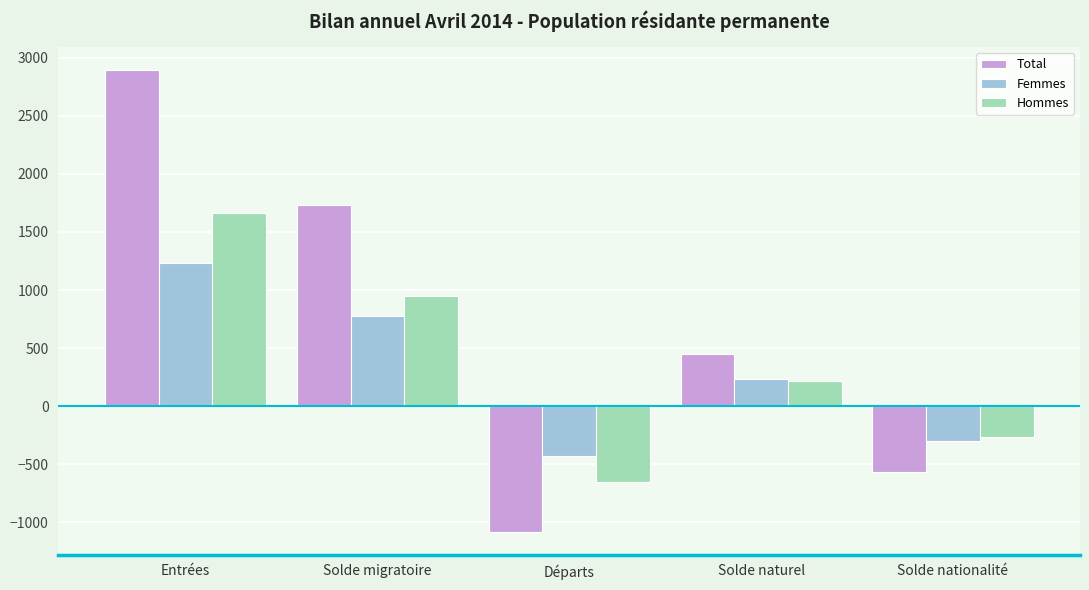

Rank the series by their maximum value, from lowest to highest.

Femmes, Hommes, Total